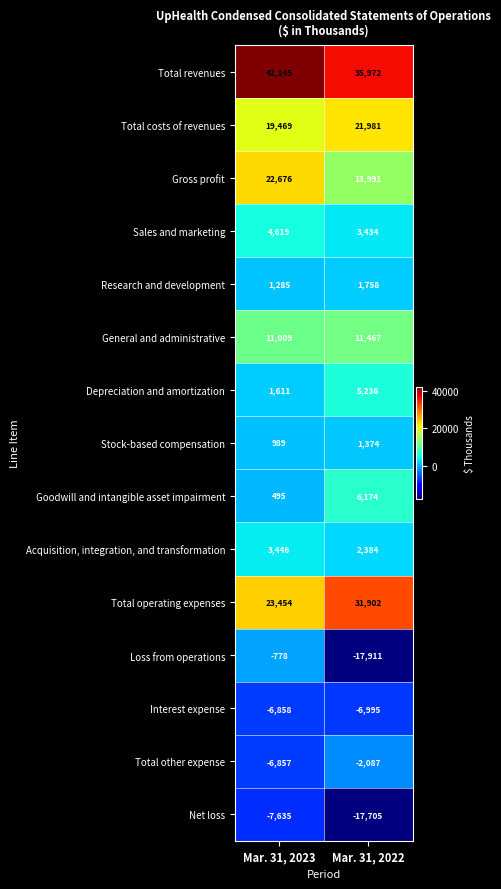

How many distinct data groups are displayed?

15